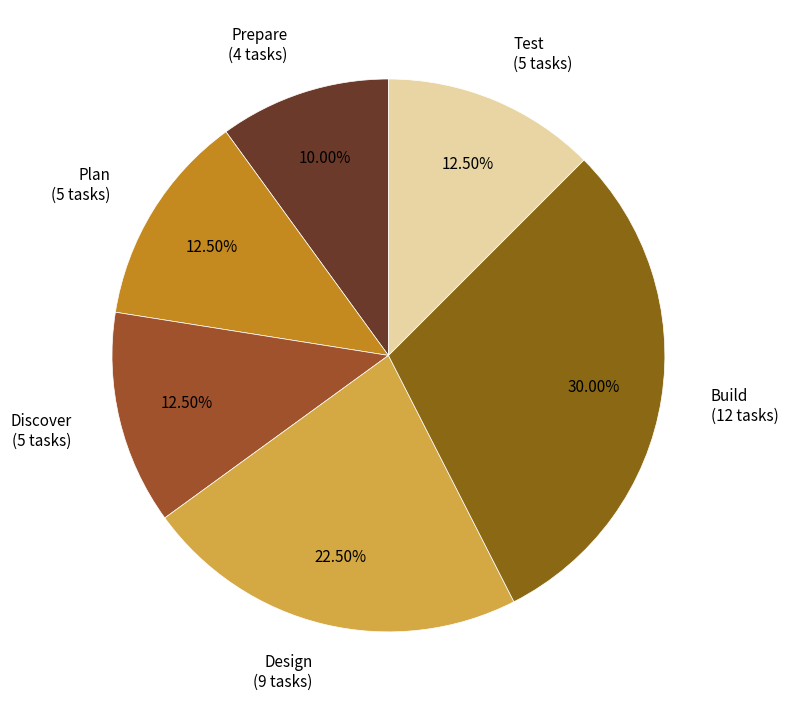

To the nearest percent, what percentage of the pie is Build?

30%